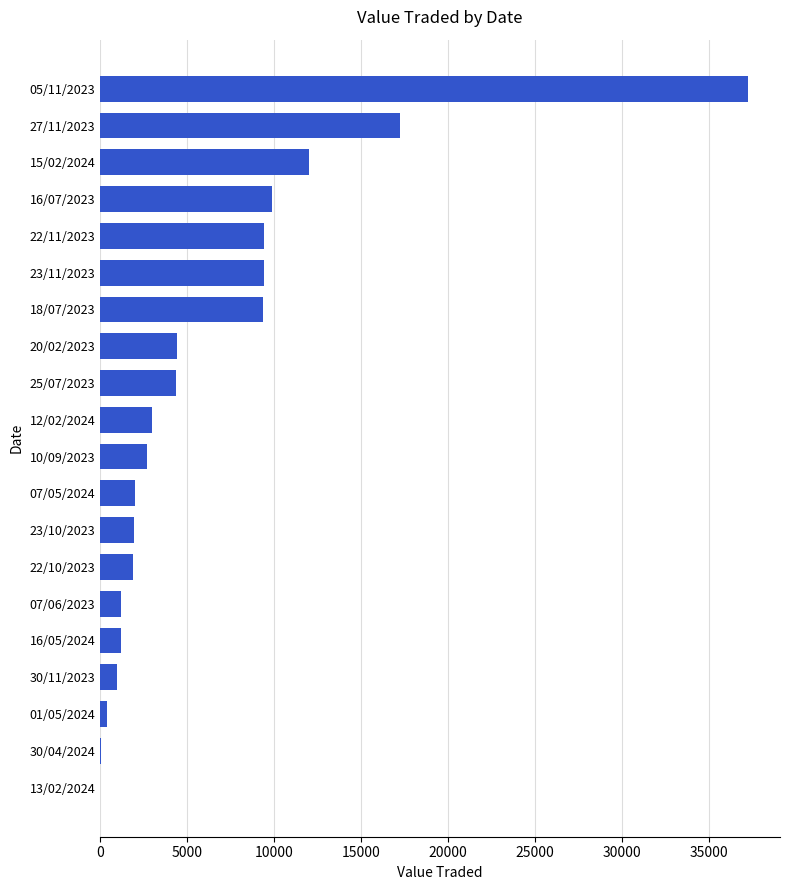

Which category has the highest value across all series?

05/11/2023